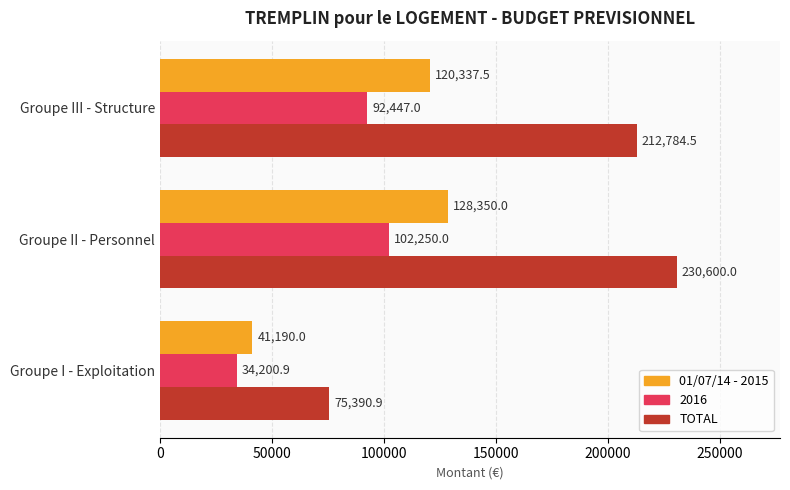

What value does the TOTAL series have at Groupe I - Exploitation?

75390.9